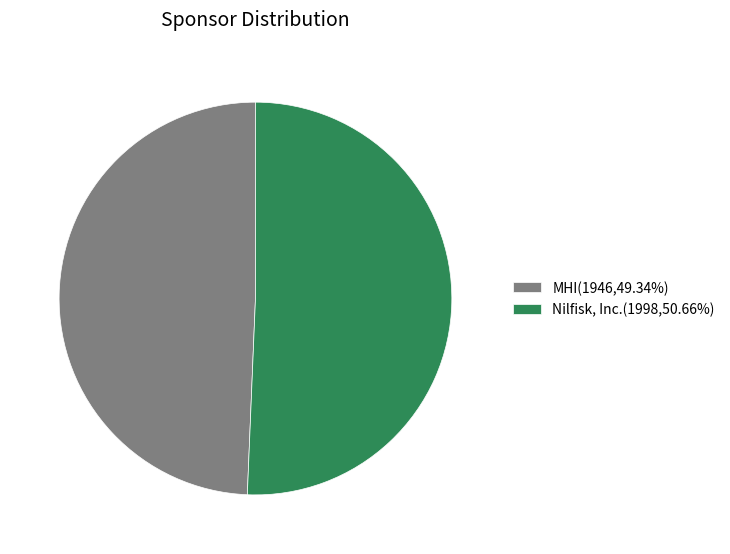

Combined, do MHI(1946,49.34%) and Nilfisk, Inc.(1998,50.66%) account for over 50%?

Yes